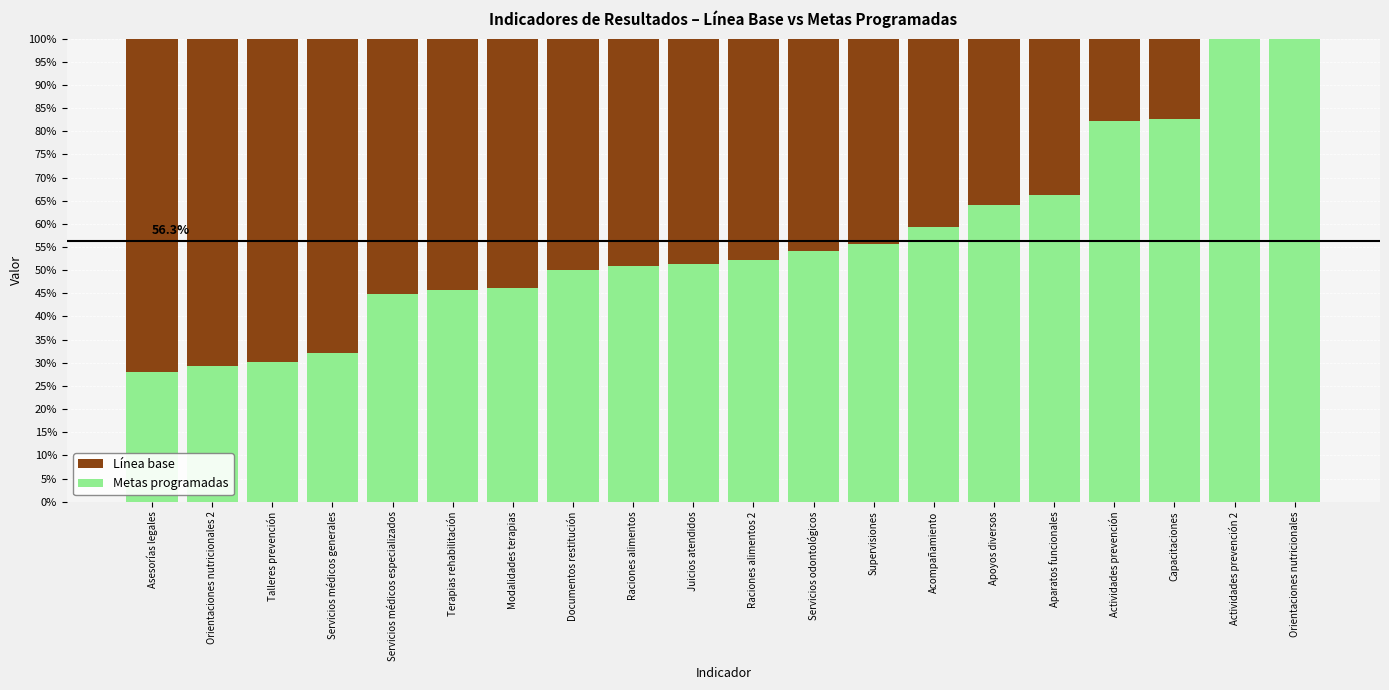

What is the maximum value for Metas programadas?

100.0